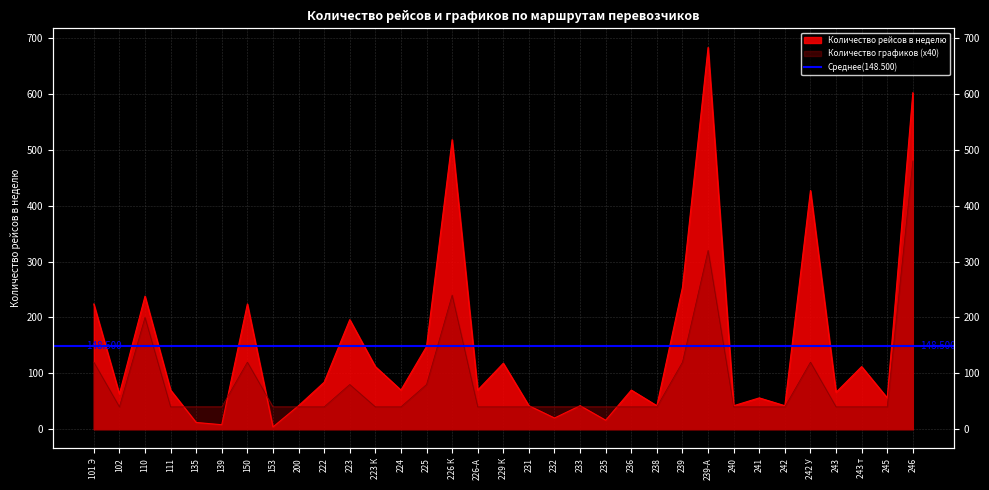

Which series has the largest total across all categories?

Количество рейсов в неделю